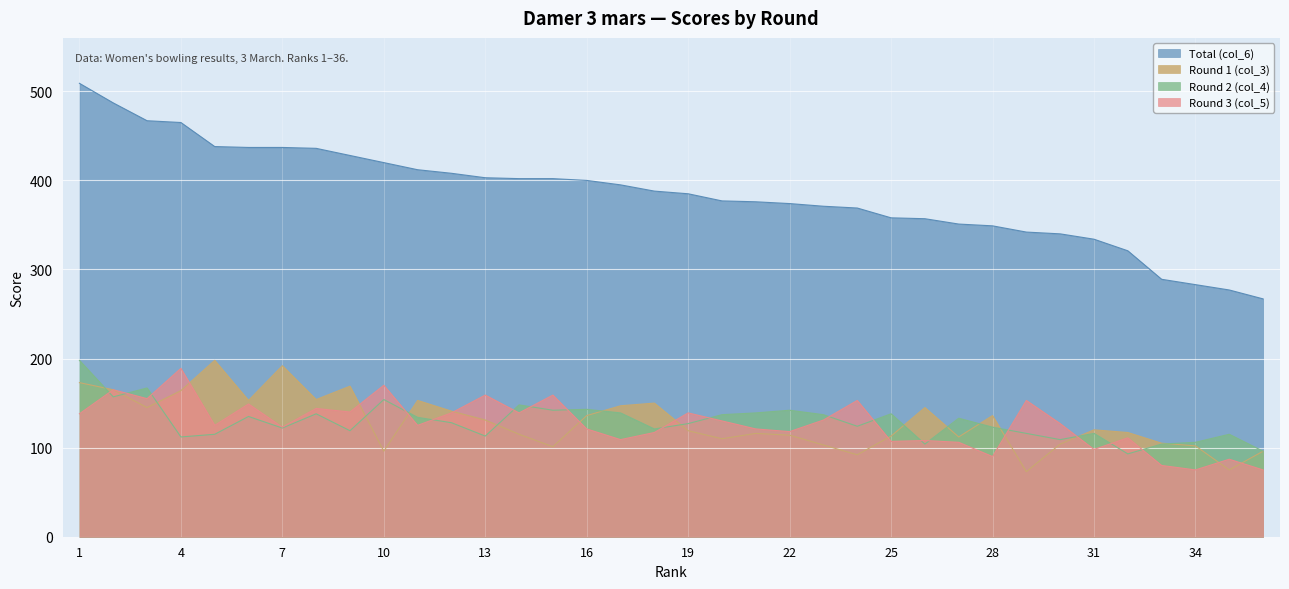

True or false: Round 2 (col_4) and Total (col_6) cross at least once.

False